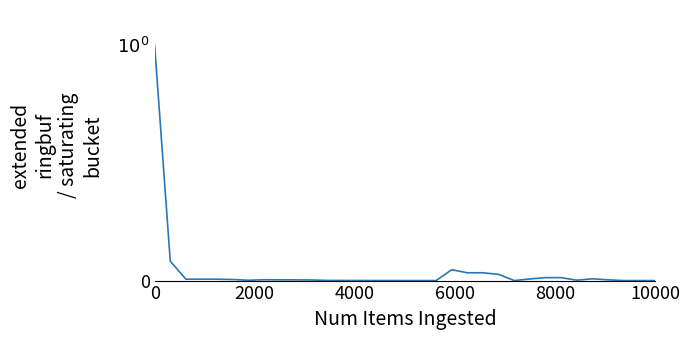

Is this an area chart (filled region under the line)?

No